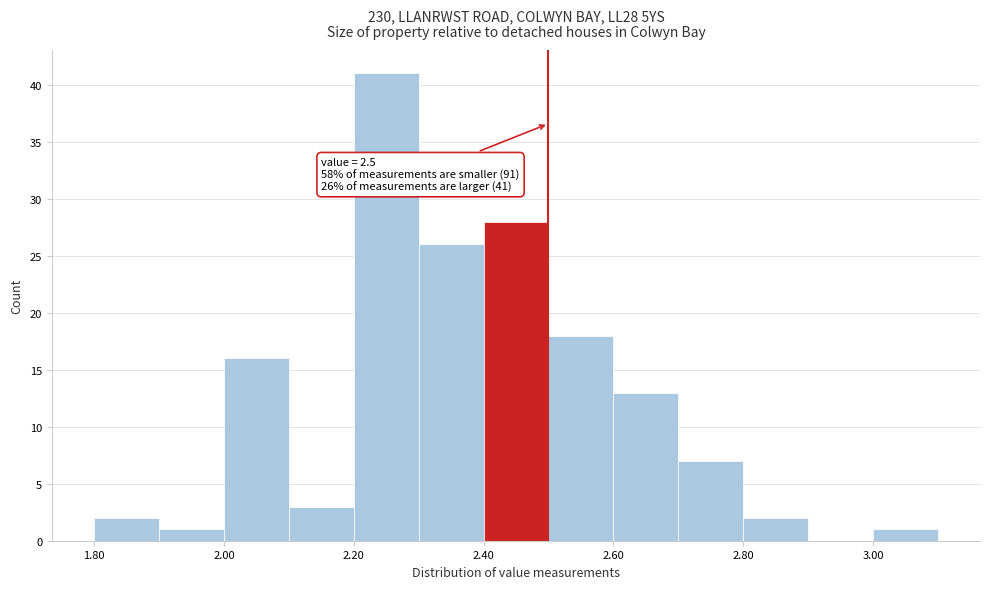

Which range on the x-axis has the tallest bar?

2.2 to 2.3